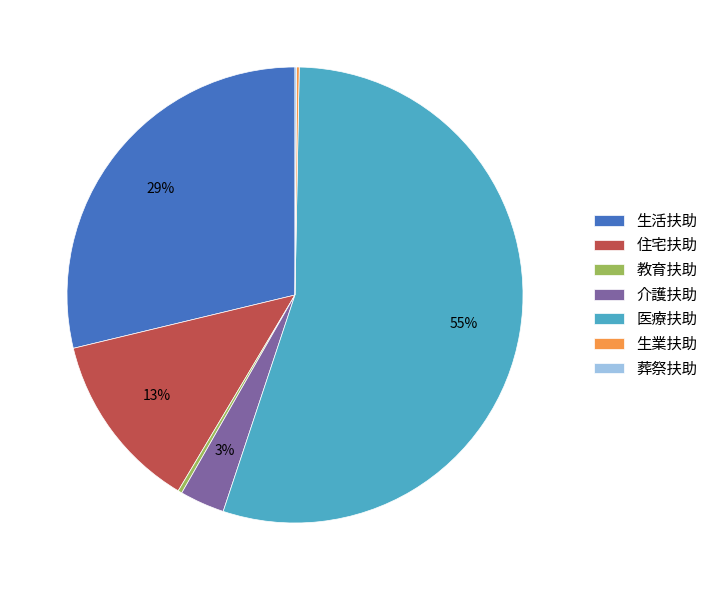

The 医療扶助 slice represents 55% of the pie. True or false?

True